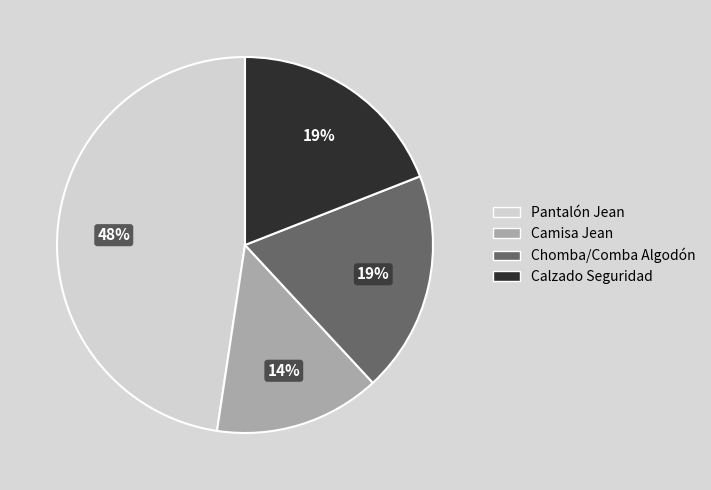

Combined, do Camisa Jean and Pantalón Jean account for over 50%?

Yes